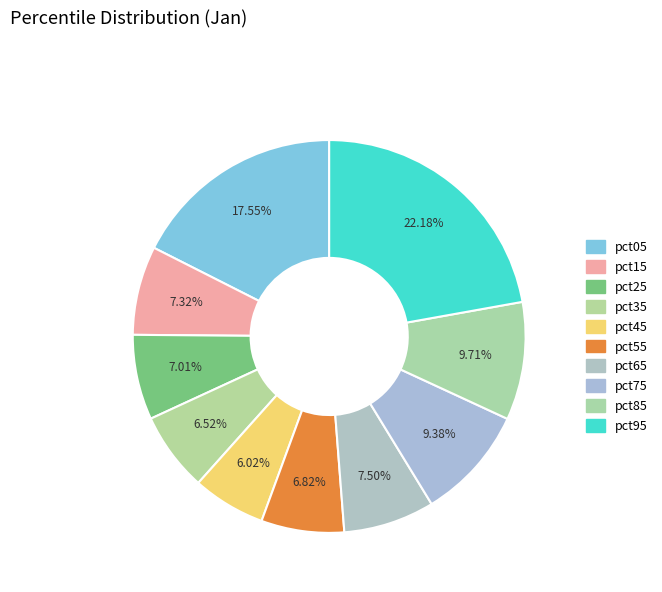

Count the number of slices in the pie.

10